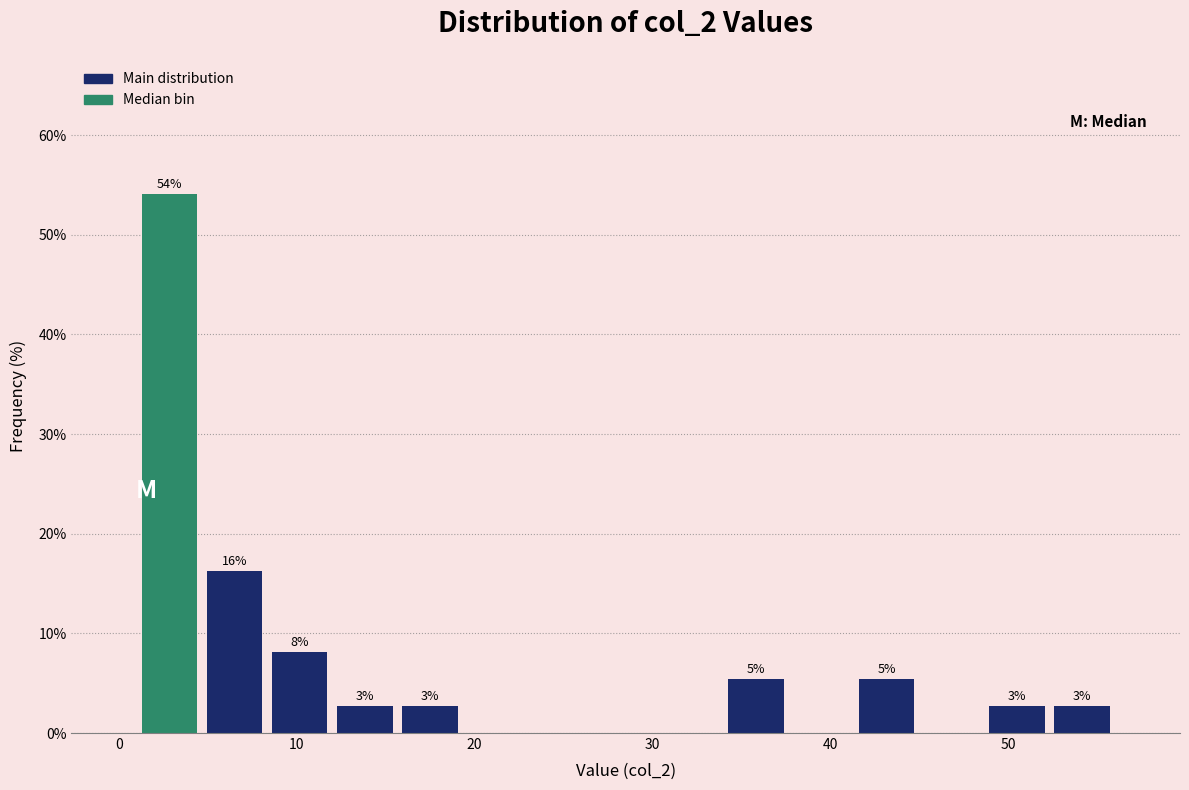

Read against the x-axis, roughly where is the centre of the tallest bar?

3